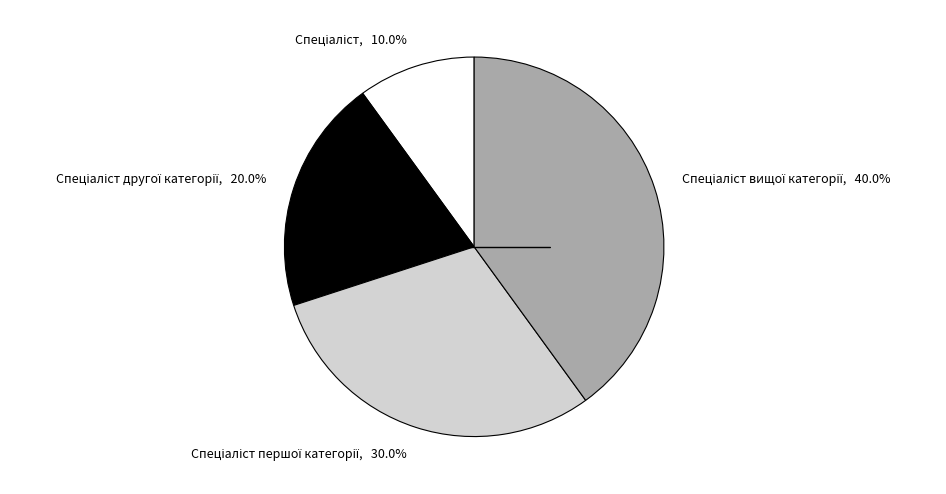

Does any single category account for the majority?

No